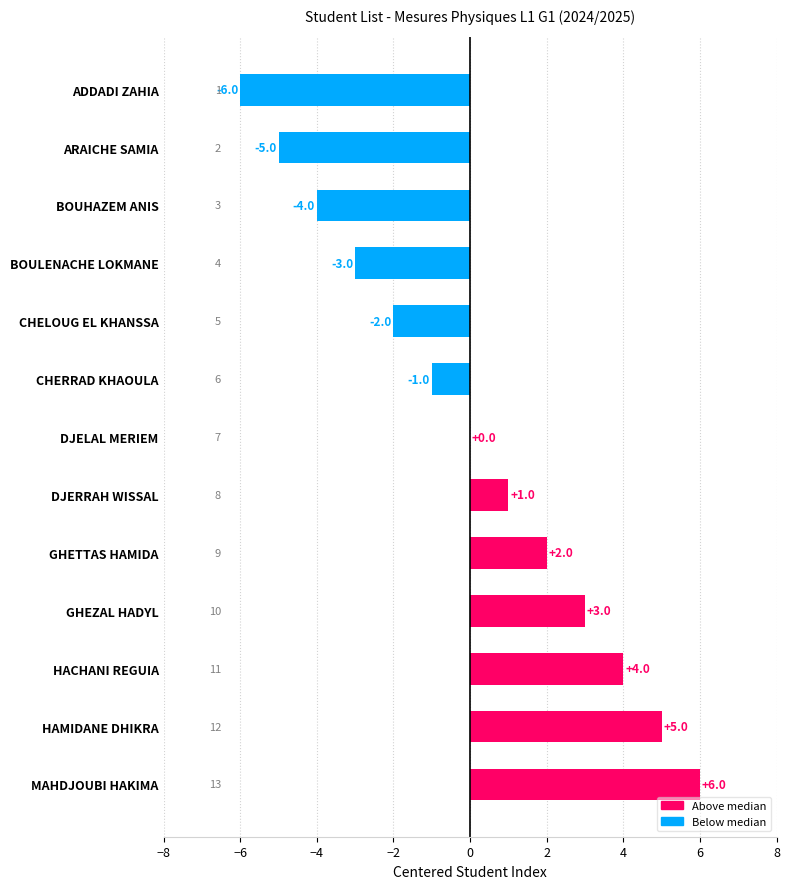

Reading top to bottom, transcribe all the data shown in this chart.

ADDADI ZAHIA=-6	ARAICHE SAMIA=-5	BOUHAZEM ANIS=-4	BOULENACHE LOKMANE=-3	CHELOUG EL KHANSSA=-2	CHERRAD KHAOULA=-1	DJELAL MERIEM=0	DJERRAH WISSAL=1	GHETTAS HAMIDA=2	GHEZAL HADYL=3	HACHANI REGUIA=4	HAMIDANE DHIKRA=5	MAHDJOUBI HAKIMA=6